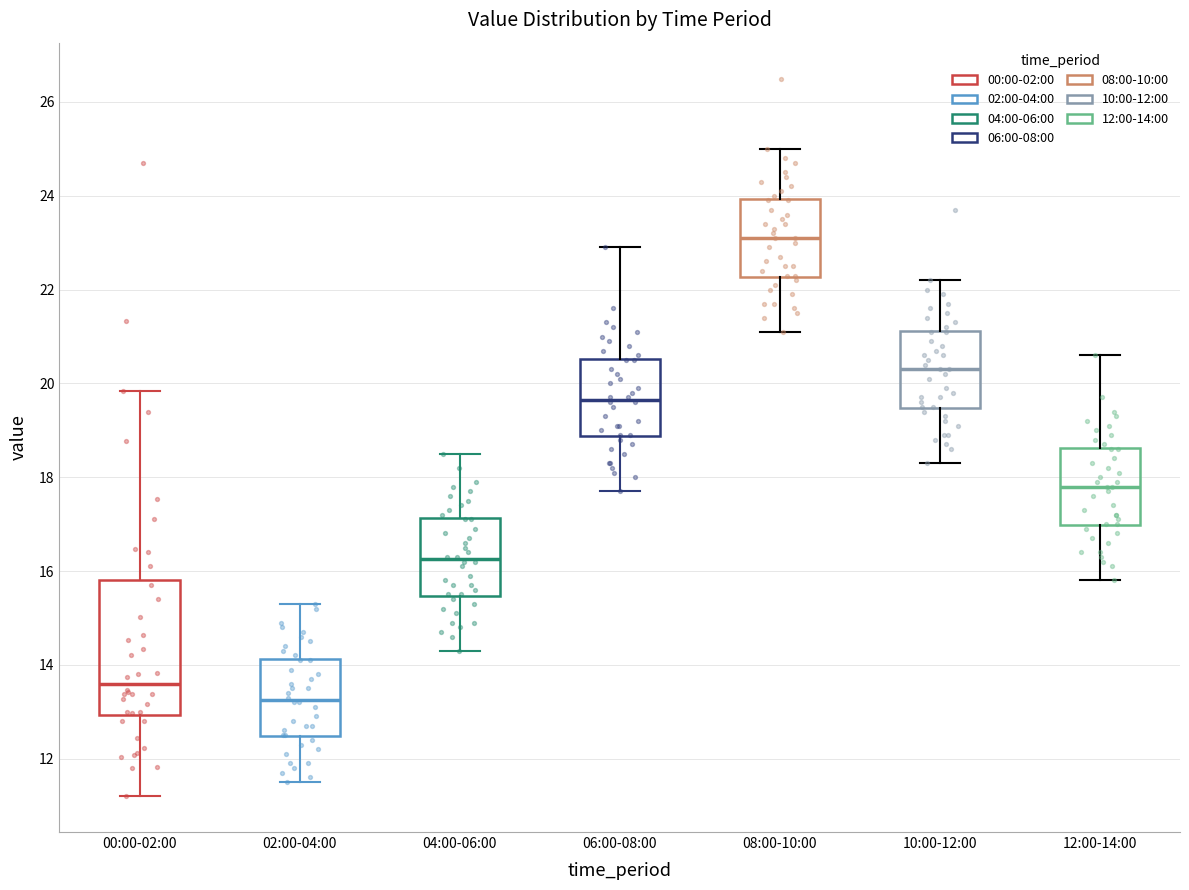

Comparing the boxes themselves (not the whiskers), which one is the tallest?

00:00-02:00